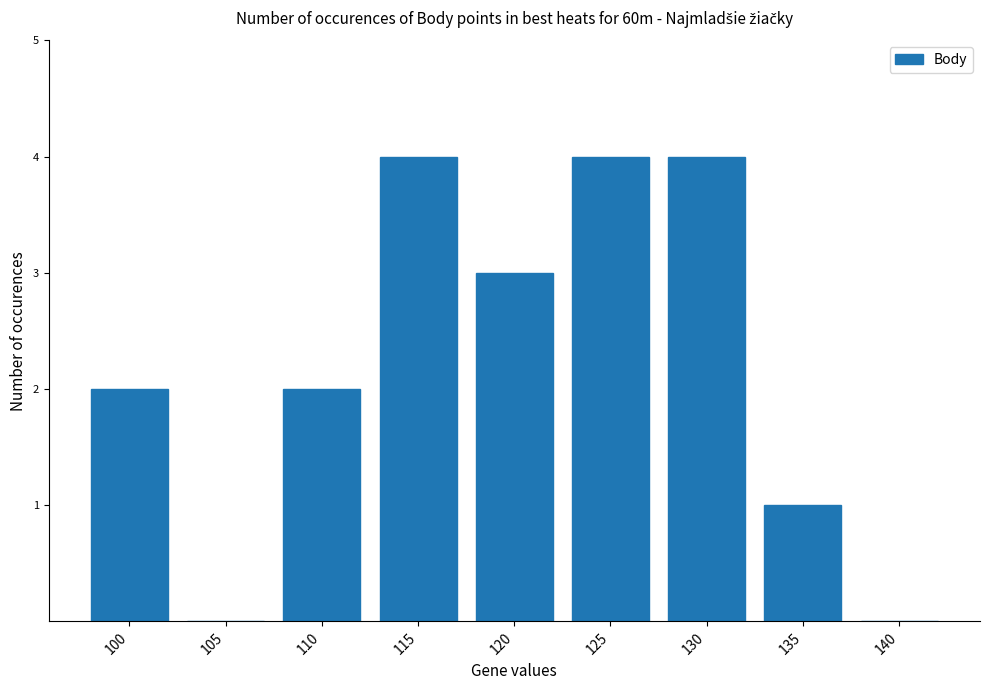

What is the ratio of the value at 110 to the value at 115?

0.5